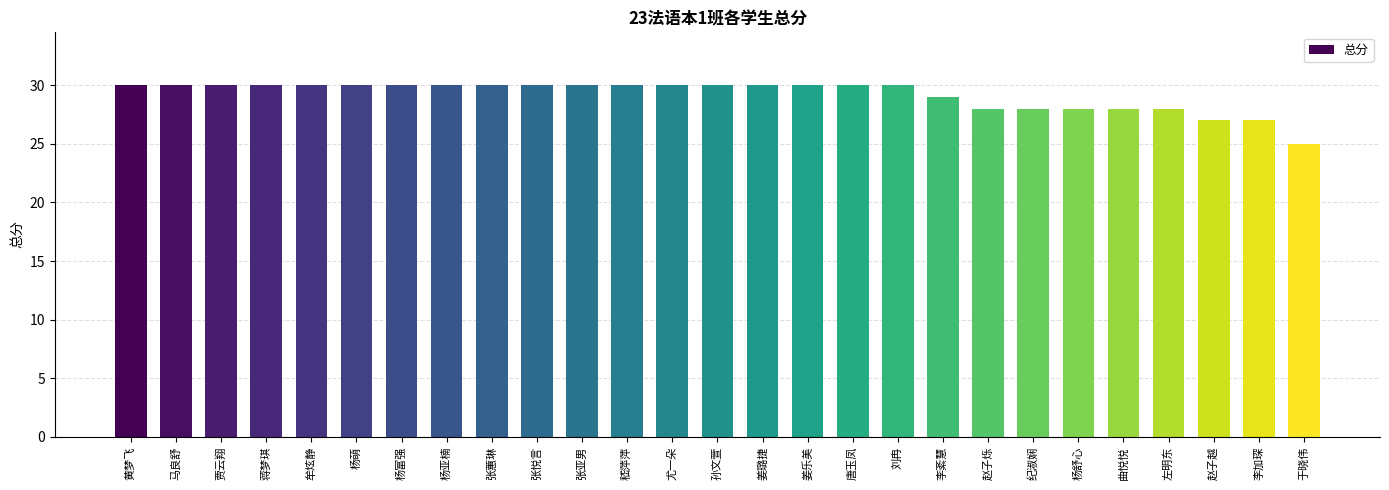

Approximately how many times larger is the value at 纪淑娴 compared to 贾云翔?

0.9